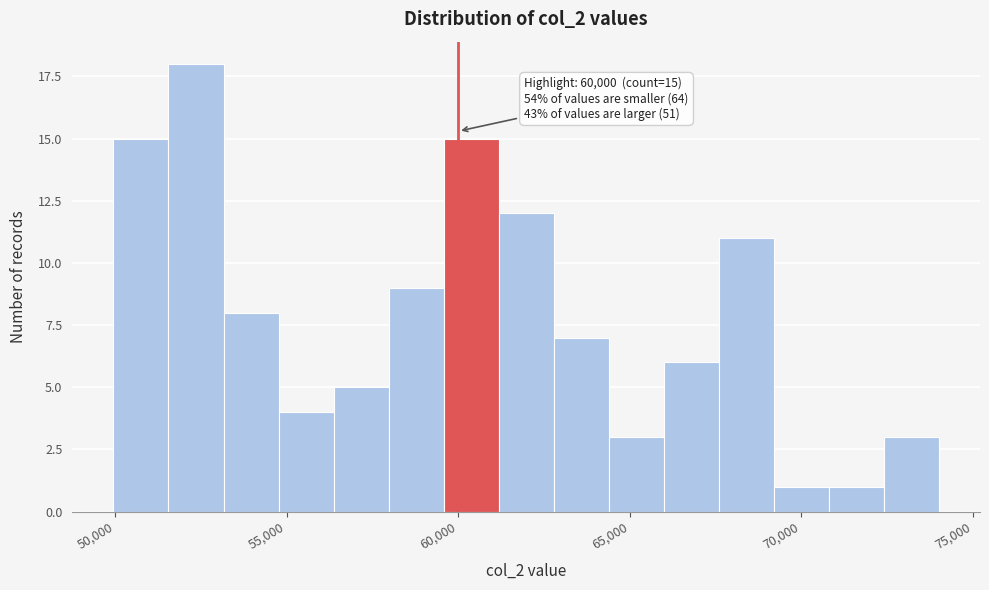

Read against the x-axis, roughly where is the centre of the tallest bar?

52500